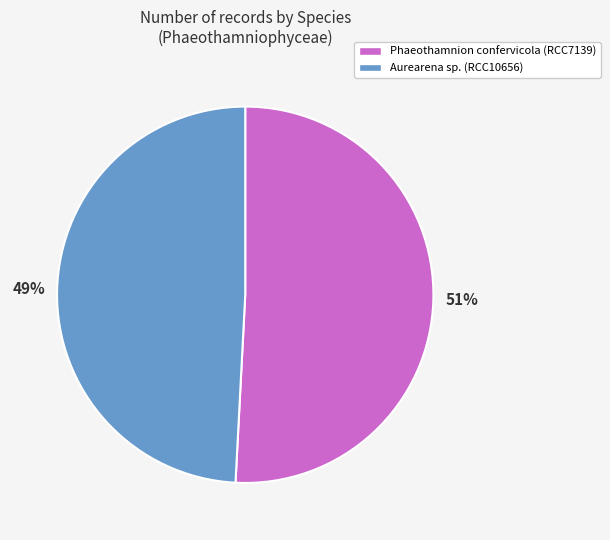

What is the largest slice in the pie chart?

Phaeothamnion confervicola (RCC7139)